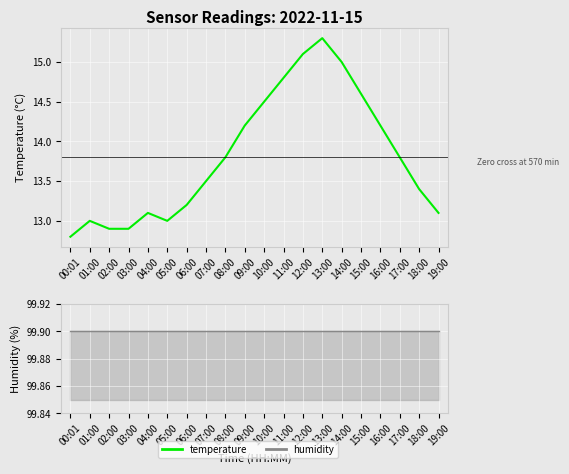

Reading right to left, transcribe all the data shown in this chart.

19:00=13.1	18:00=13.4	17:00=13.8	16:00=14.2	15:00=14.6	14:00=15.0	13:00=15.3	12:00=15.1	11:00=14.8	10:00=14.5	09:00=14.2	08:00=13.8	07:00=13.5	06:00=13.2	05:00=13.0	04:00=13.1	03:00=12.9	02:00=12.9	01:00=13.0	00:01=12.8